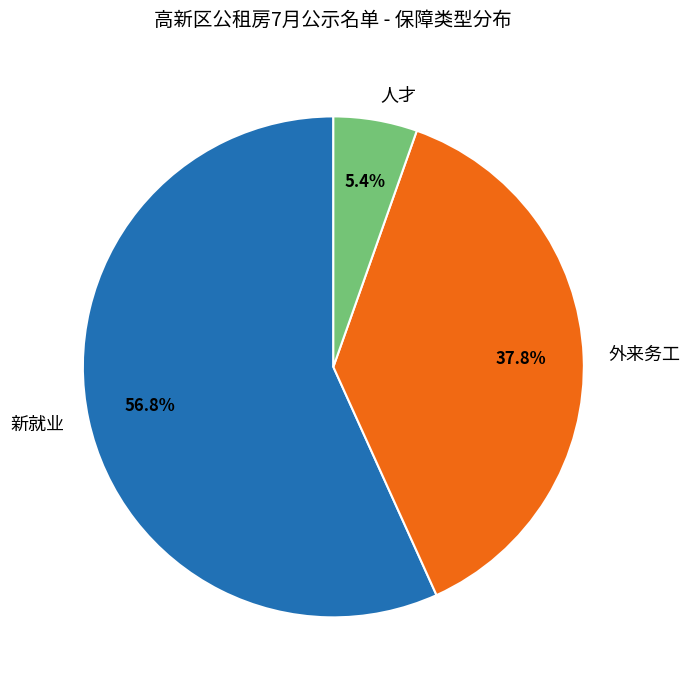

How many segments does this pie chart have?

3